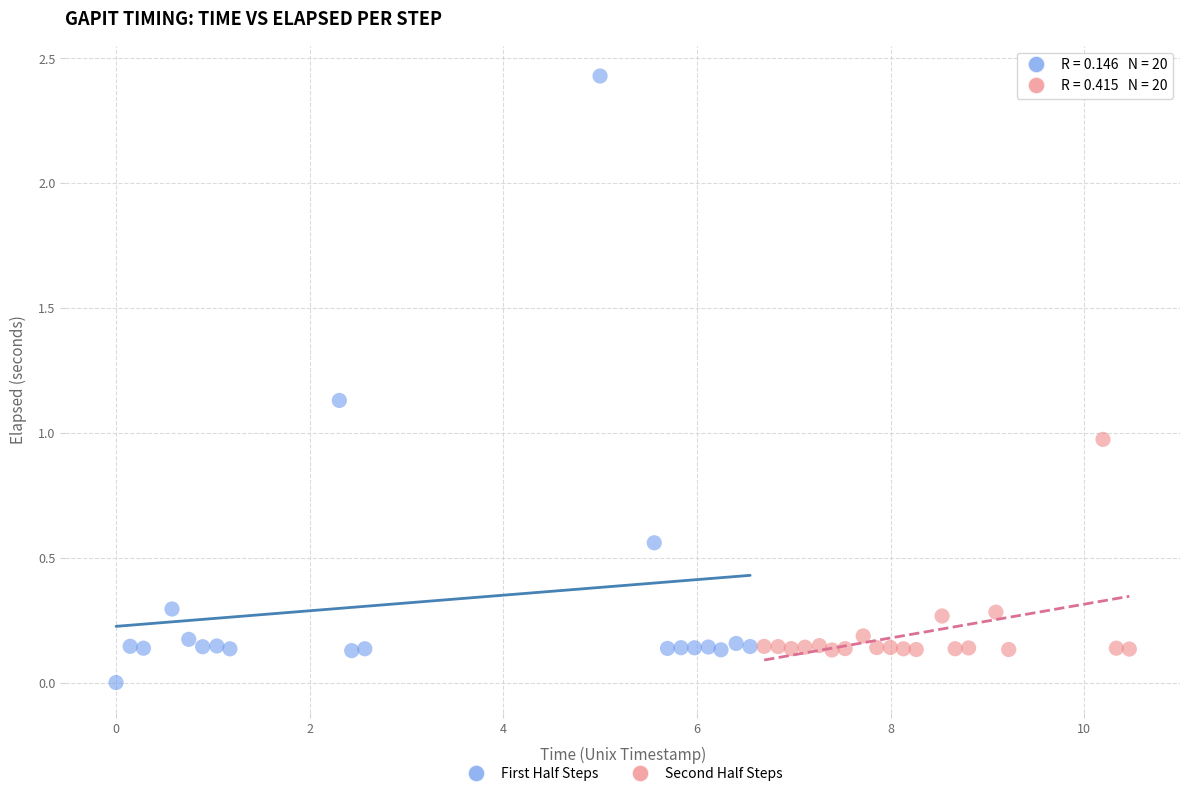

Which series reaches the maximum Y coordinate?

First Half Steps